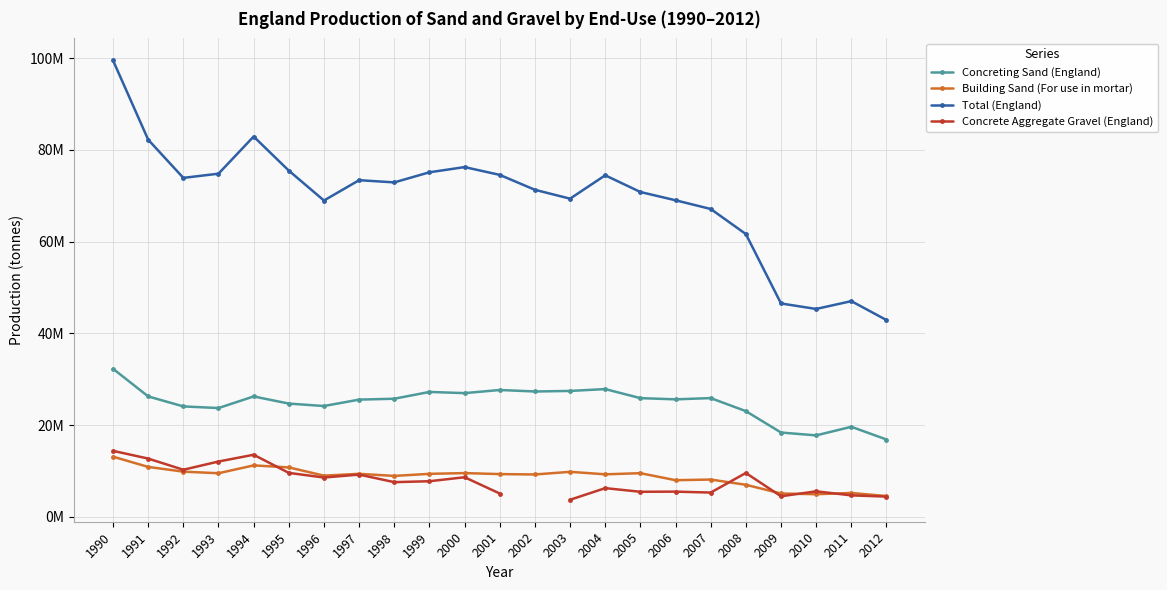

Which series ends up on top after the final intersection of Building Sand (For use in mortar) and Concrete Aggregate Gravel (England)?

Building Sand (For use in mortar)